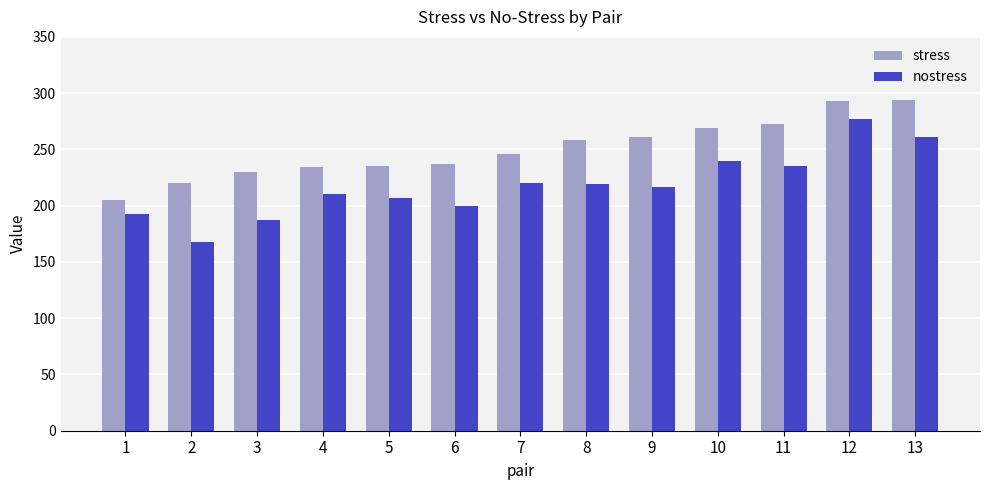

What is the total value across all series at 4?

444